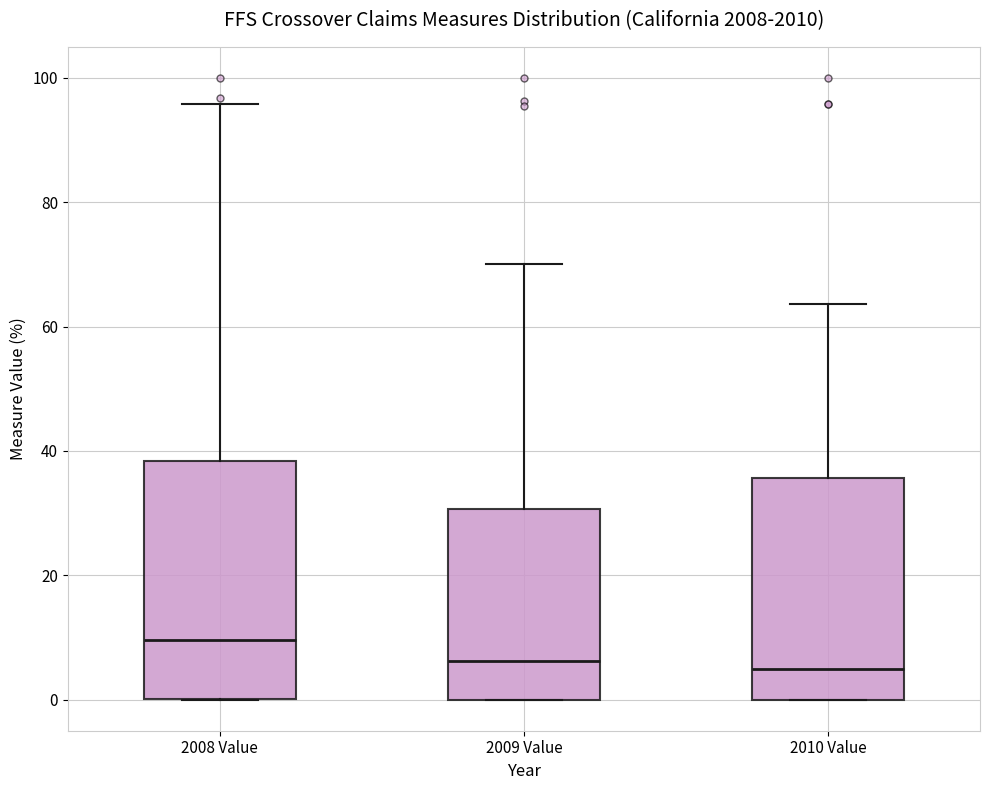

Reading left to right, read every box against the y-axis: the position of its median line, the range the box covers, and the ends of its whiskers. The values are not printed on the chart, so give them approximately, as read against the axis.

2008 Value: median 10, box 0 to 38, whiskers 0 to 96
2009 Value: median 6, box 0 to 30, whiskers 0 to 70
2010 Value: median 4, box 0 to 36, whiskers 0 to 64